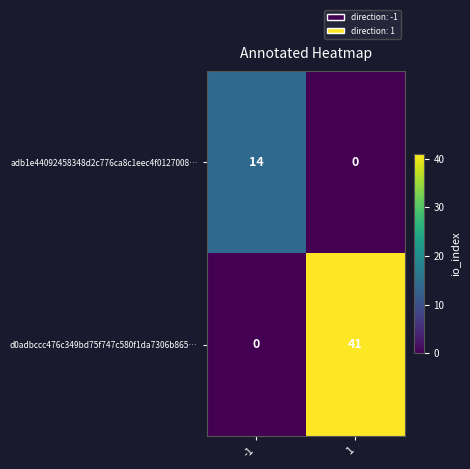

How many values in the adb1e44092458348d2c776ca8c1eec4f0127008… series are below 14?

1